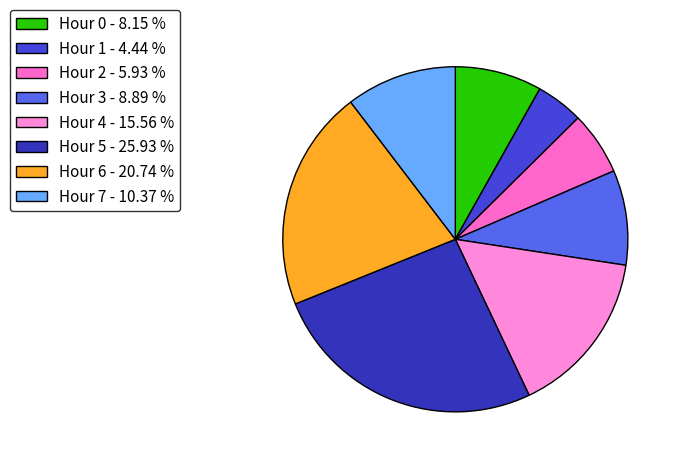

Is the sum of Hour 6 and Hour 1 greater than half?

No